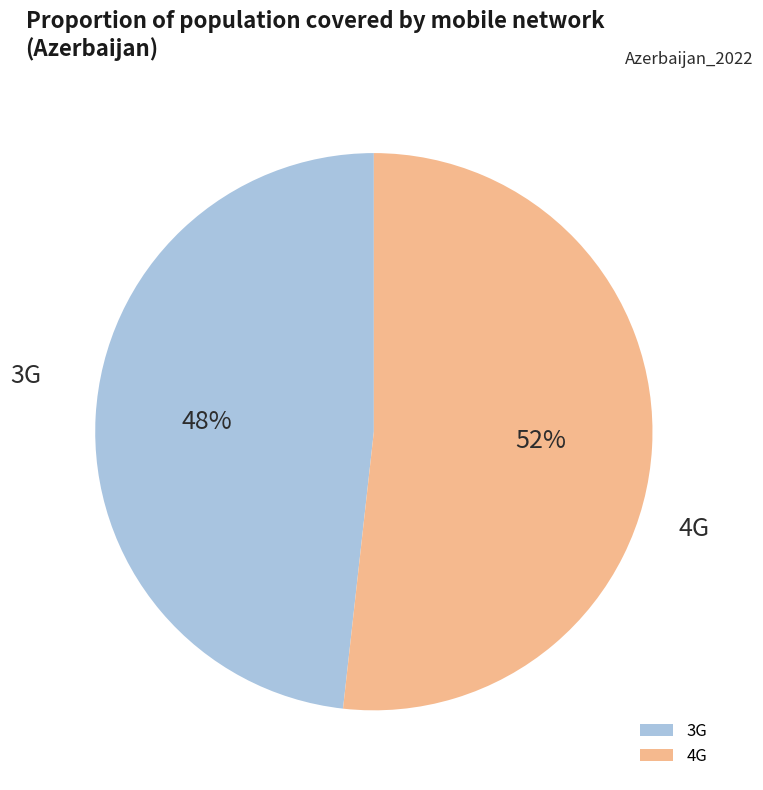

Approximately how many times larger is the value at 3G compared to 4G?

0.9